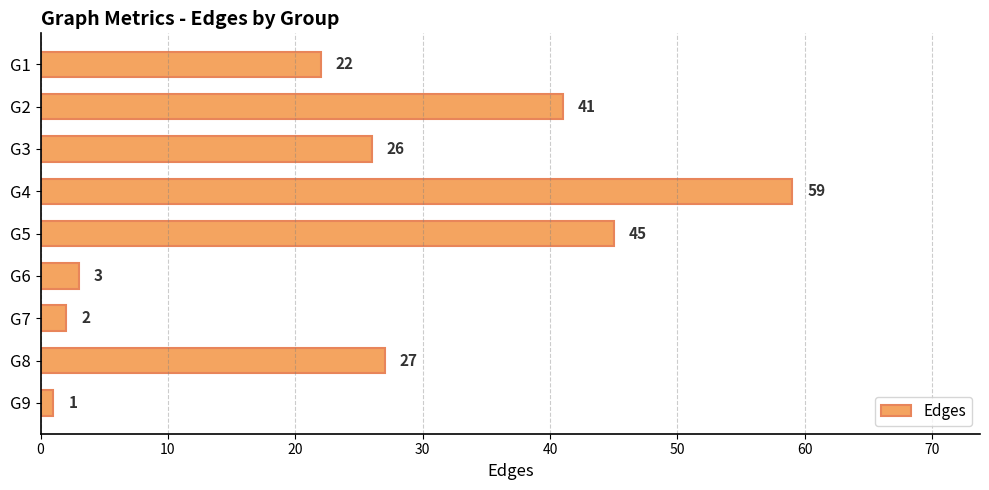

Where is the data nearest to the value 30?

G8